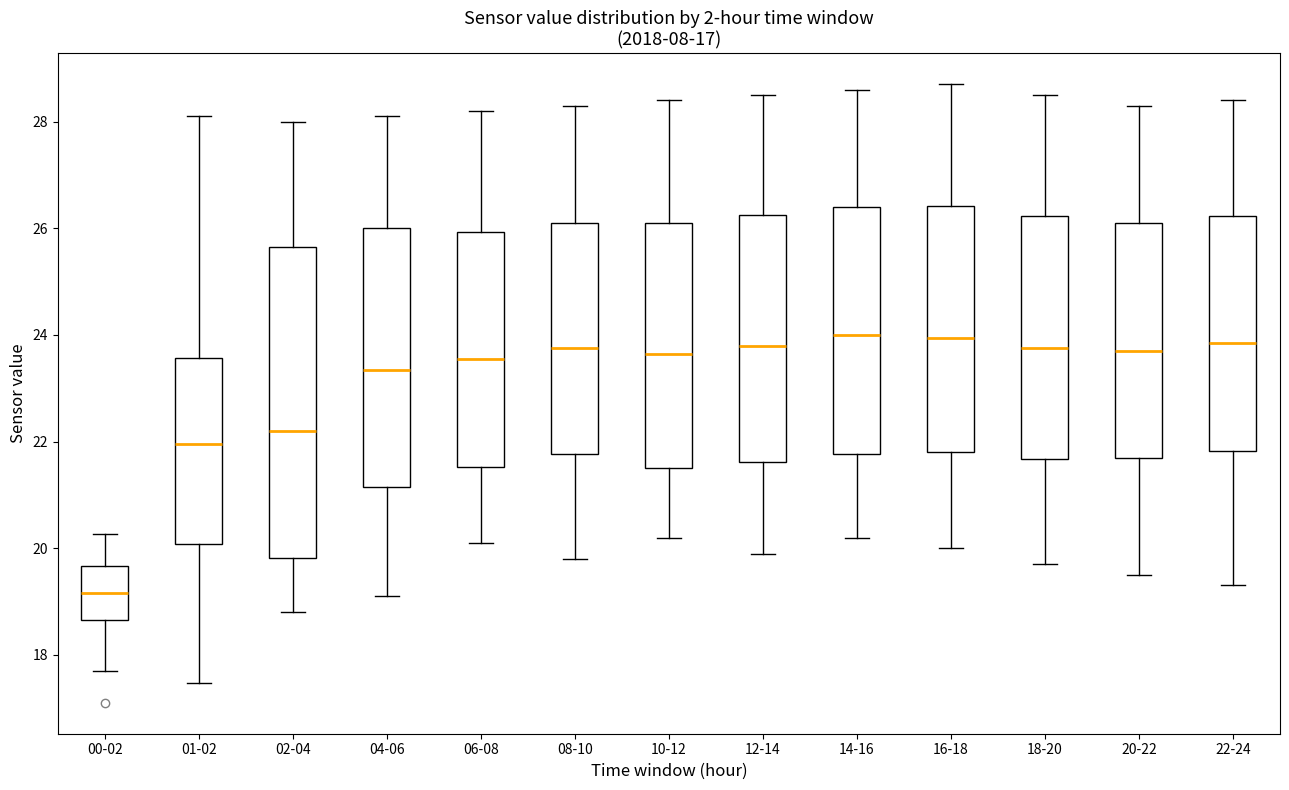

Reading left to right, transcribe this box plot: for each box, give where its median line is, the range the box spans, and where its two whiskers end, as read against the y-axis. The values are not printed on the chart, so give them approximately, as read against the axis.

00-02: median 19.2, box 18.6 to 19.6, whiskers 17.8 to 20.2
01-02: median 22.0, box 20.0 to 23.6, whiskers 17.4 to 28.2
02-04: median 22.2, box 19.8 to 25.6, whiskers 18.8 to 28.0
04-06: median 23.4, box 21.2 to 26.0, whiskers 19.2 to 28.2
06-08: median 23.6, box 21.6 to 26.0, whiskers 20.2 to 28.2
08-10: median 23.8, box 21.8 to 26.2, whiskers 19.8 to 28.4
10-12: median 23.6, box 21.6 to 26.2, whiskers 20.2 to 28.4
12-14: median 23.8, box 21.6 to 26.2, whiskers 20.0 to 28.6
14-16: median 24.0, box 21.8 to 26.4, whiskers 20.2 to 28.6
16-18: median 24.0, box 21.8 to 26.4, whiskers 20.0 to 28.8
18-20: median 23.8, box 21.6 to 26.2, whiskers 19.8 to 28.6
20-22: median 23.8, box 21.8 to 26.2, whiskers 19.6 to 28.4
22-24: median 23.8, box 21.8 to 26.2, whiskers 19.4 to 28.4